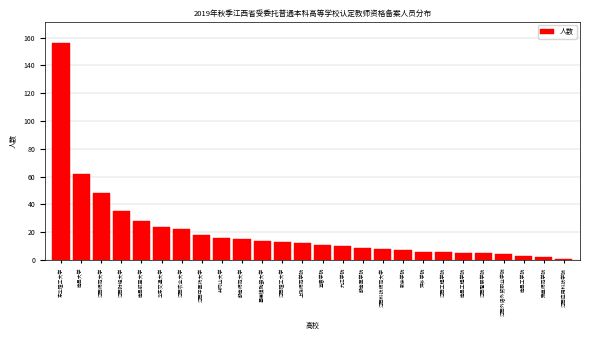

Reading left to right, extract all data points from this chart.

东华理工大学=156	南昌大学=62	江西师范大学=48	江西财经大学=35	南昌航空大学=28	华东交通大学=24	江西农业大学=22	江西中医药大学=18	井冈山大学=16	赣南师范大学=15	景德镇陶瓷大学=14	江西理工大学=13	上饶师范学院=12	宜春学院=11	九江学院=10	赣南医学院=9	江西科技师范大学=8	新余学院=7	萍乡学院=6	江西工程学院=6	南昌工程学院=5	江西警察学院=5	江西外语外贸职业学院=4	南昌工学院=3	豫章师范学院=2	江西应用科技学院=1